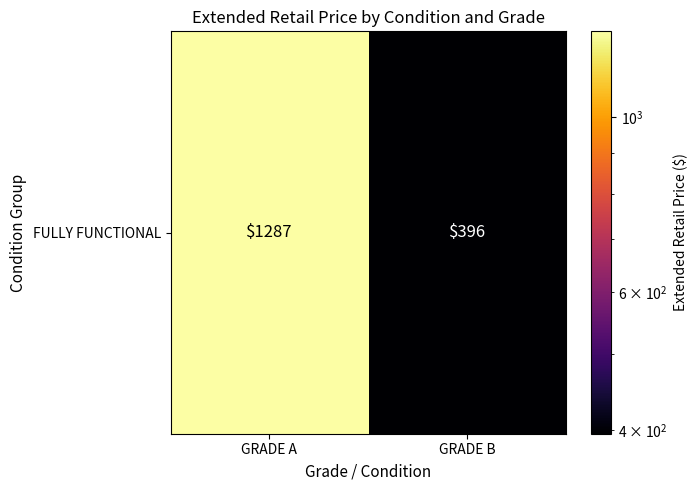

Approximately how many times larger is the value at GRADE B compared to GRADE A?

0.3